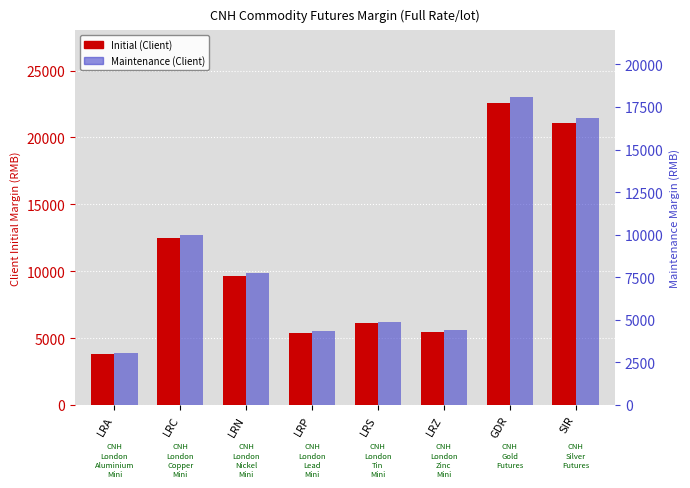

What is the total value across all series at LRN?

17404